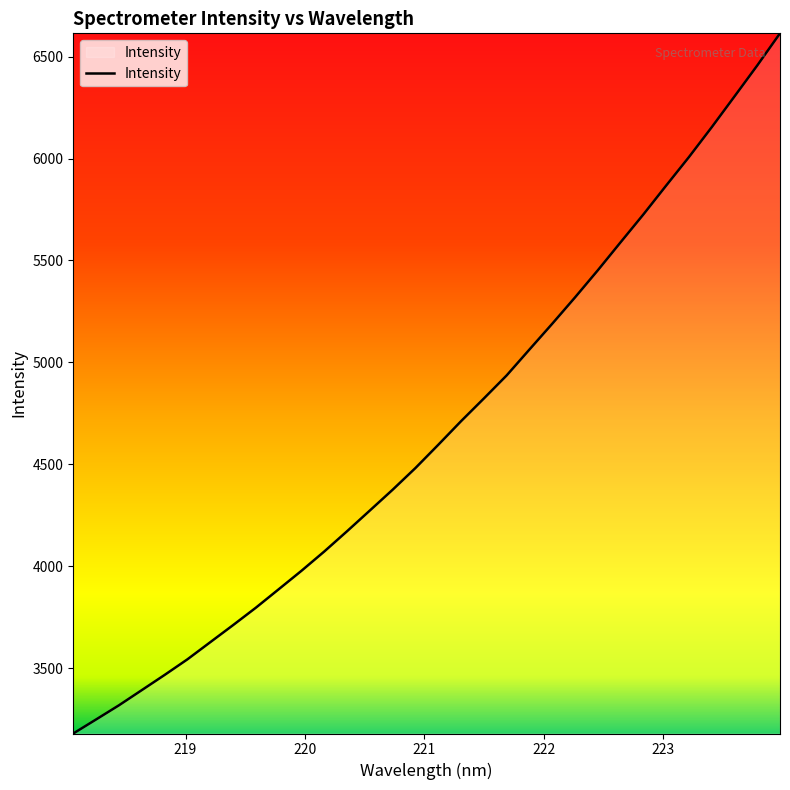

What is the greatest value displayed?

6614.3